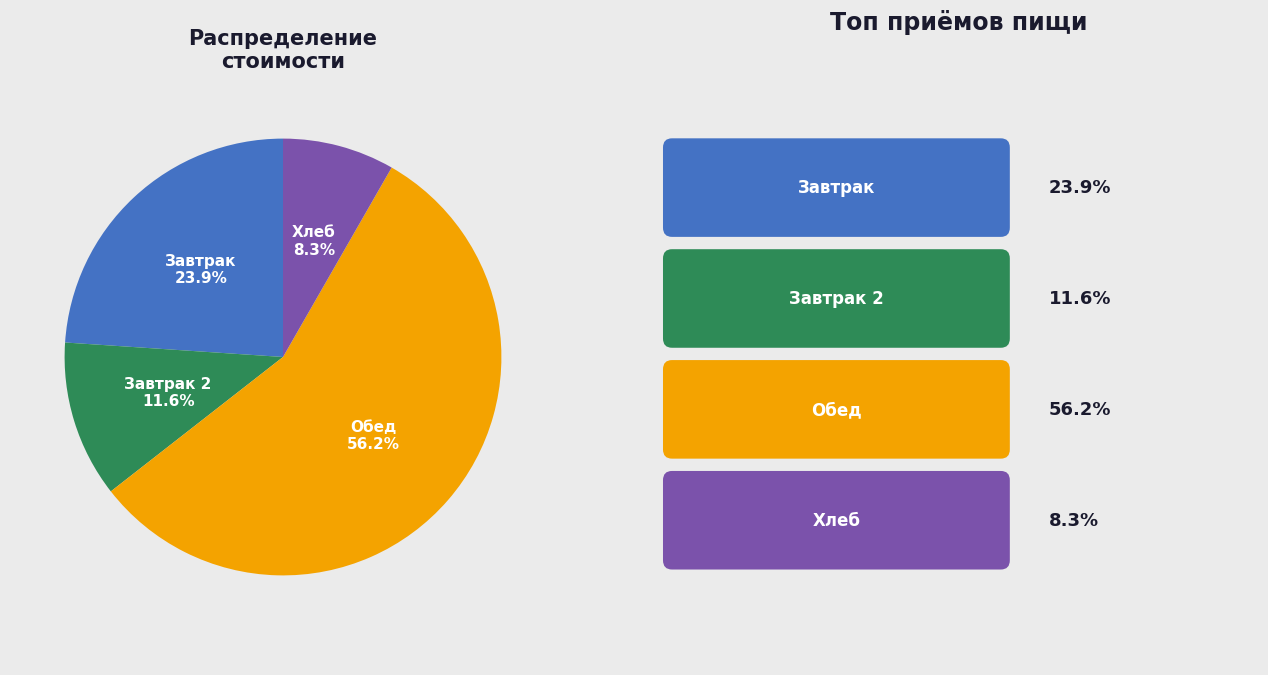

What is the smallest slice in the pie chart?

Хлеб